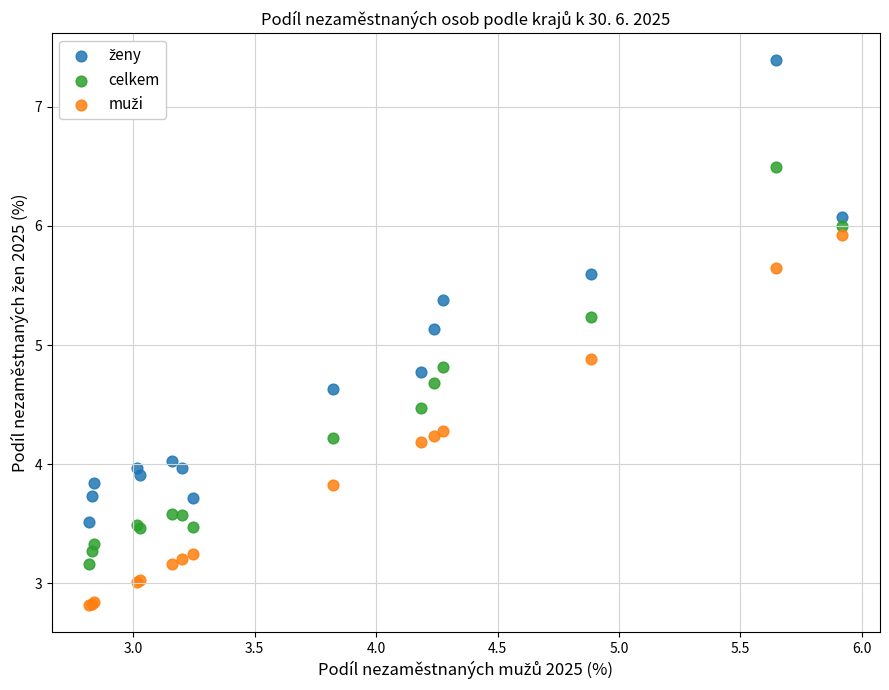

What is the X range (max minus min) for the scatter plot?

3.1